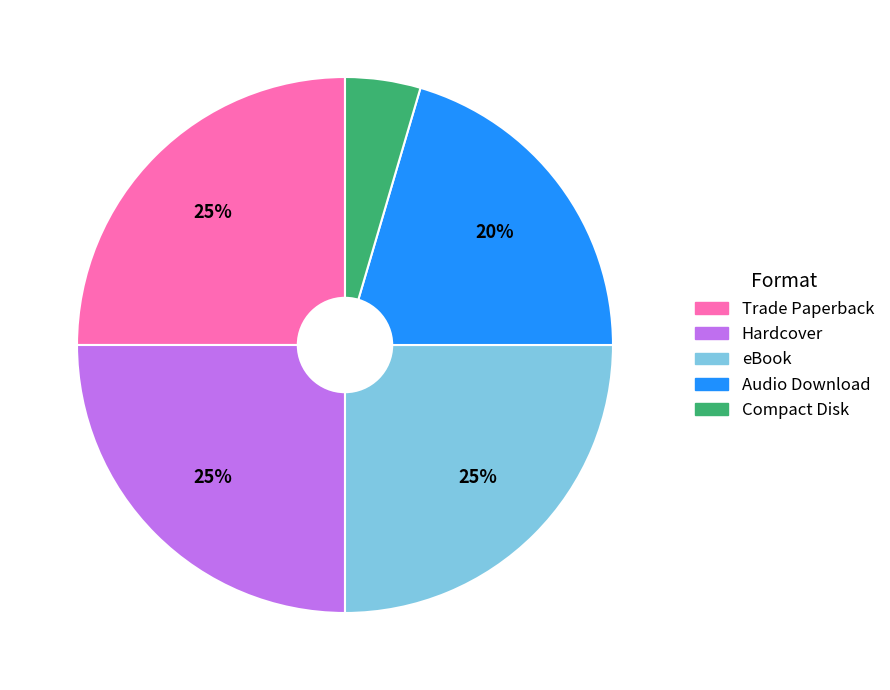

Is the sum of Compact Disk and Trade Paperback greater than half?

No